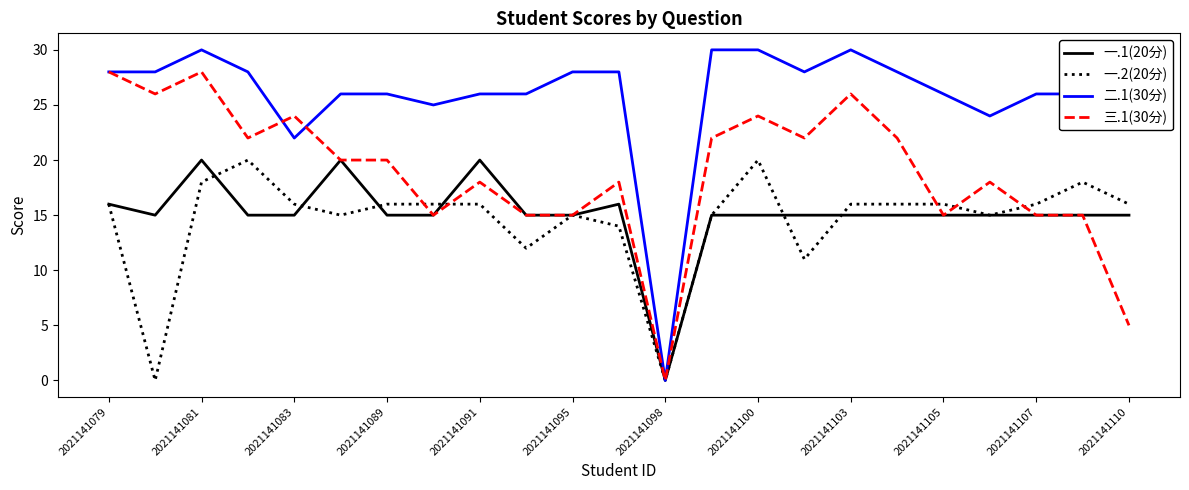

Which series has the widest spread of values?

二.1(30分)